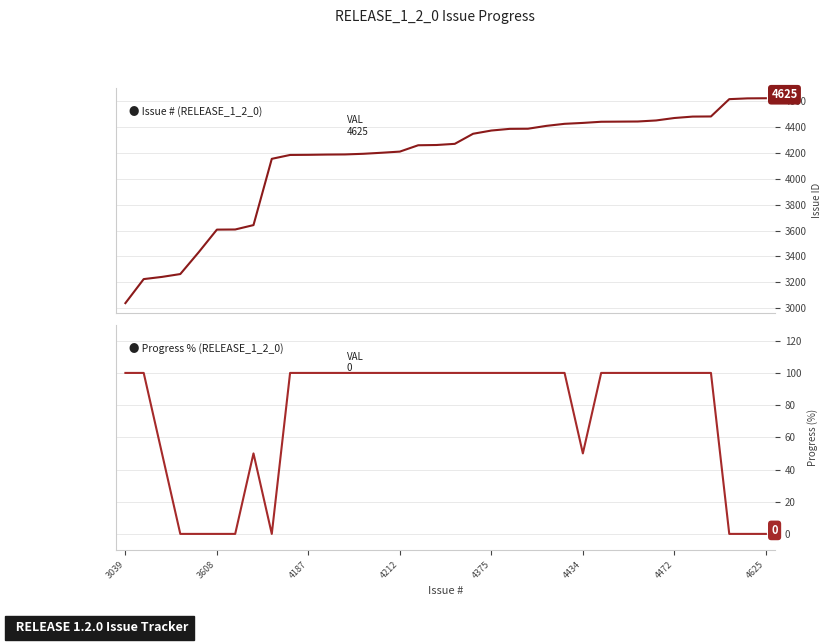

How many interior local peaks does the Progress % (RELEASE_1_2_0) series have?

1